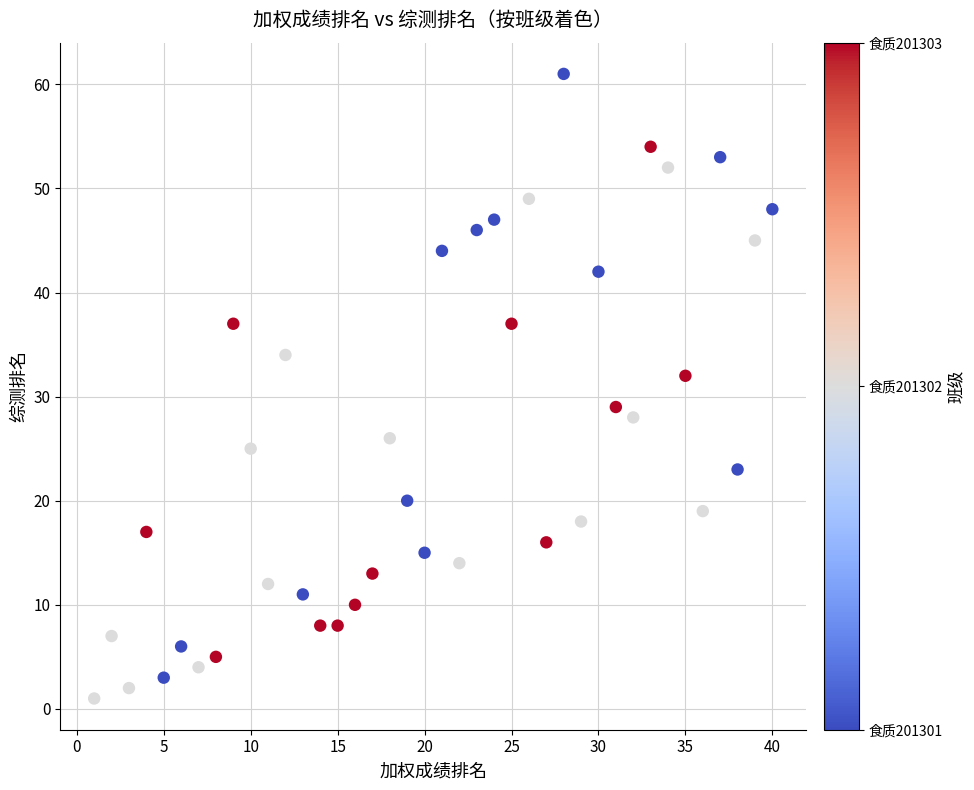

What Y value in the scatter plot is closest to 31?

32